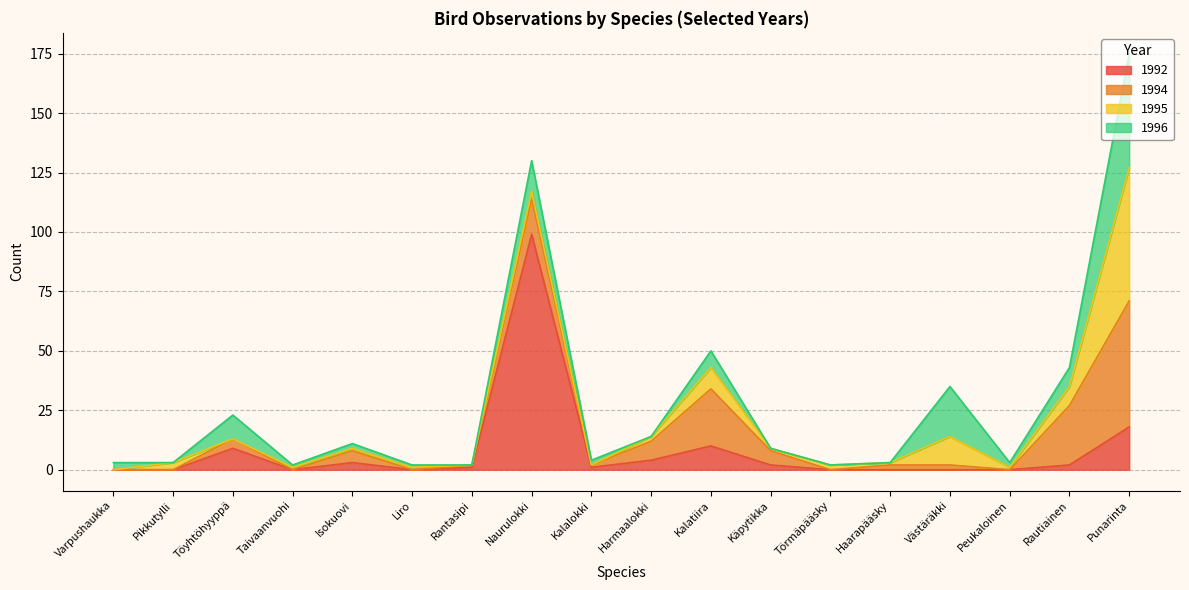

Does the chart display data point markers on the line(s)?

No